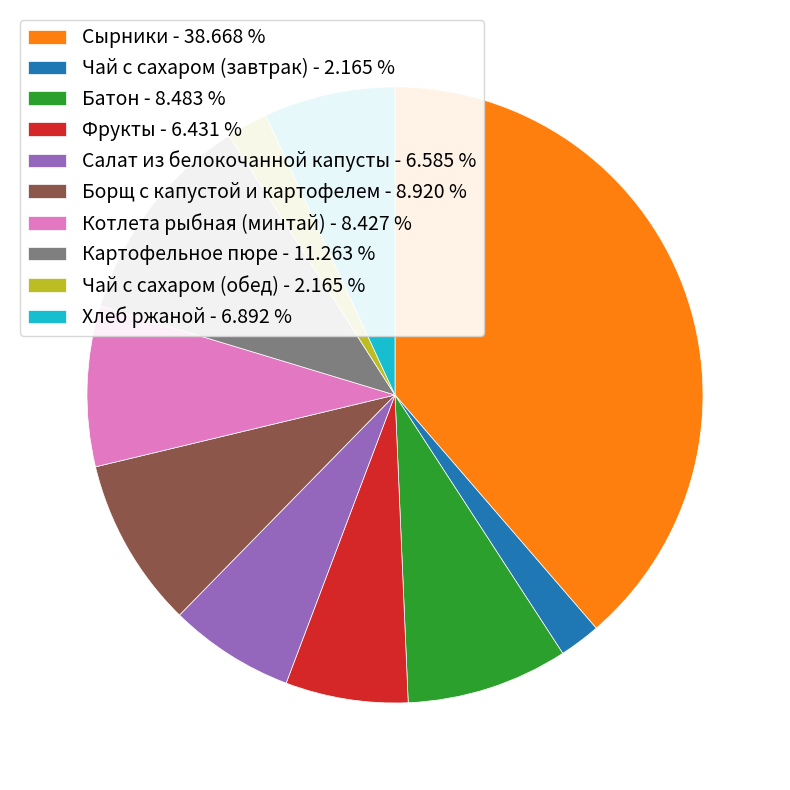

What is the ratio of the value at Фрукты - 6.431 % to the value at Картофельное пюре - 11.263 %?

0.6